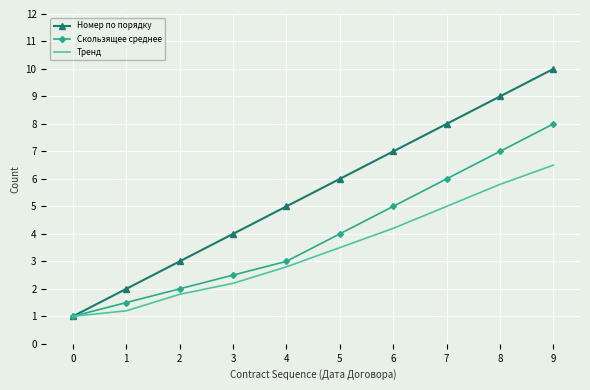

What is the maximum value for Скользящее среднее?

8.0